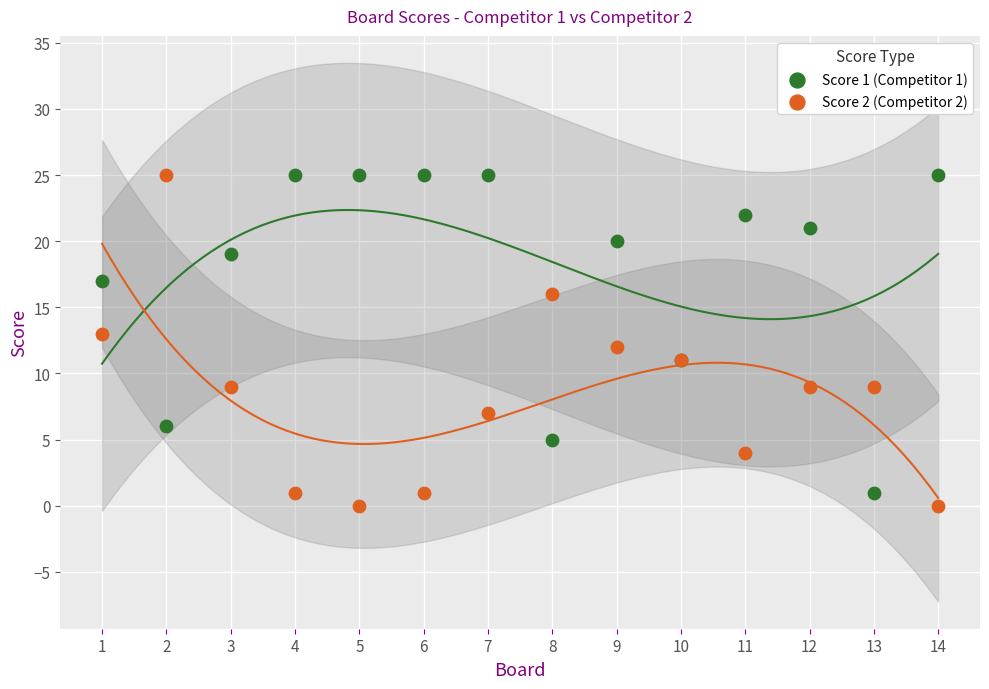

What is the X range (max minus min) for the scatter plot?

13